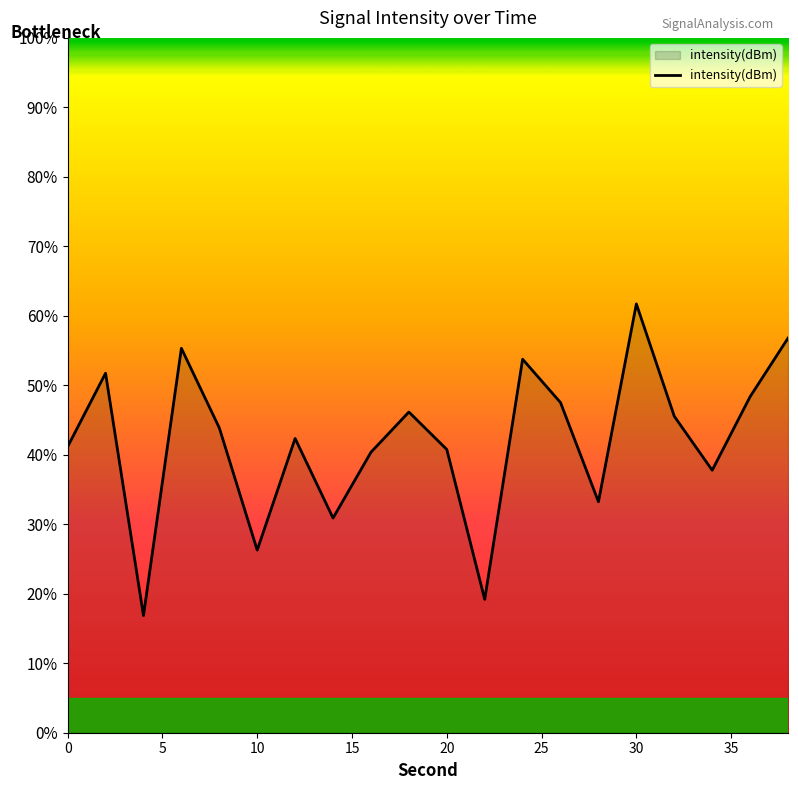

What is the greatest value displayed?

61.7